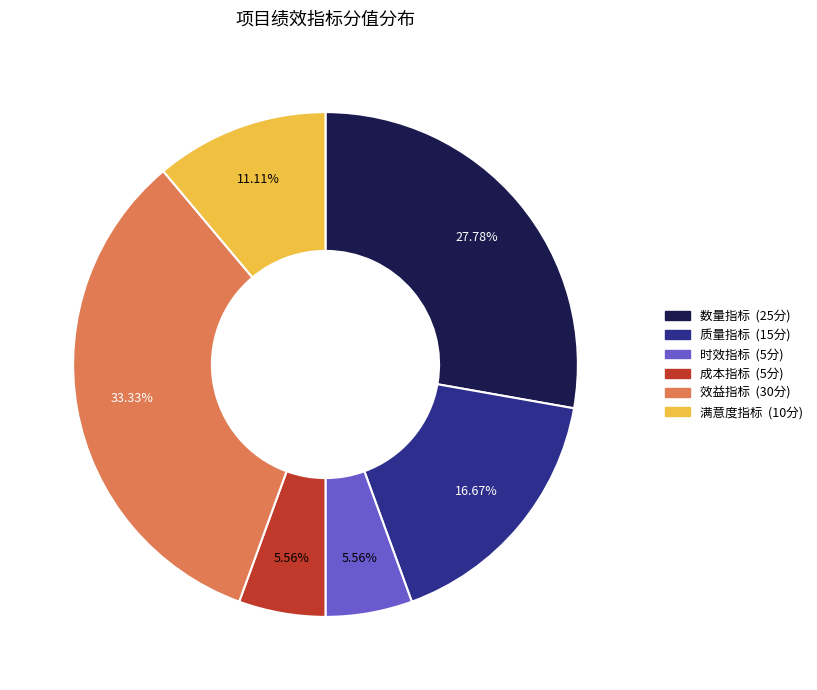

Is the sum of 时效指标 and 数量指标 greater than half?

No